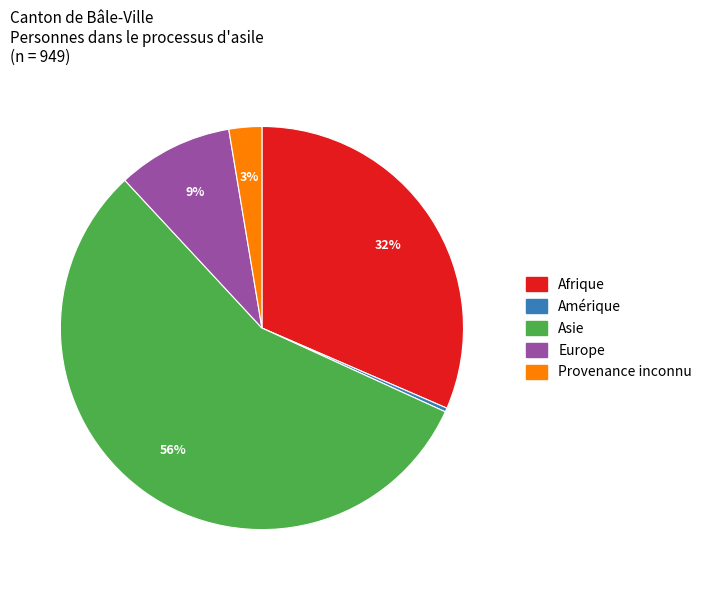

Is the sum of Afrique and Provenance inconnu greater than half?

No